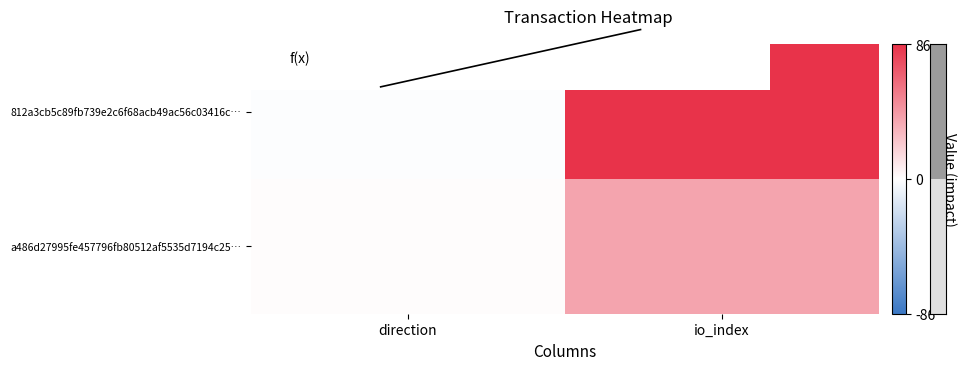

Which series has the largest range (max minus min)?

812a3cb5c89fb739e2c6f68acb49ac56c03416c…